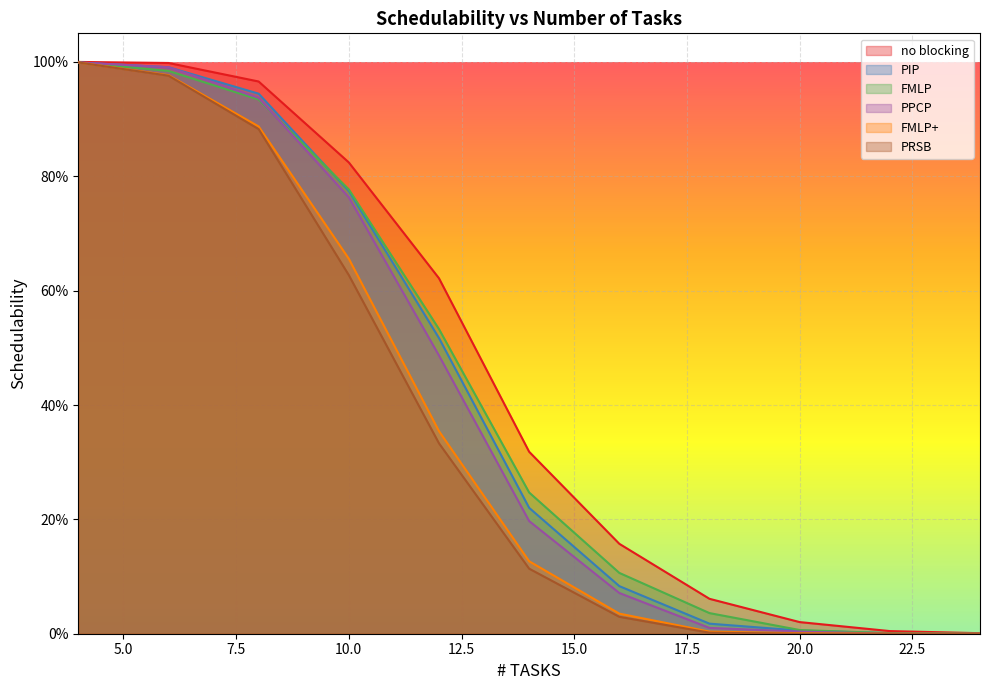

Rank the series at 16 from highest to lowest value.

no blocking, FMLP, PIP, PPCP, FMLP+, PRSB